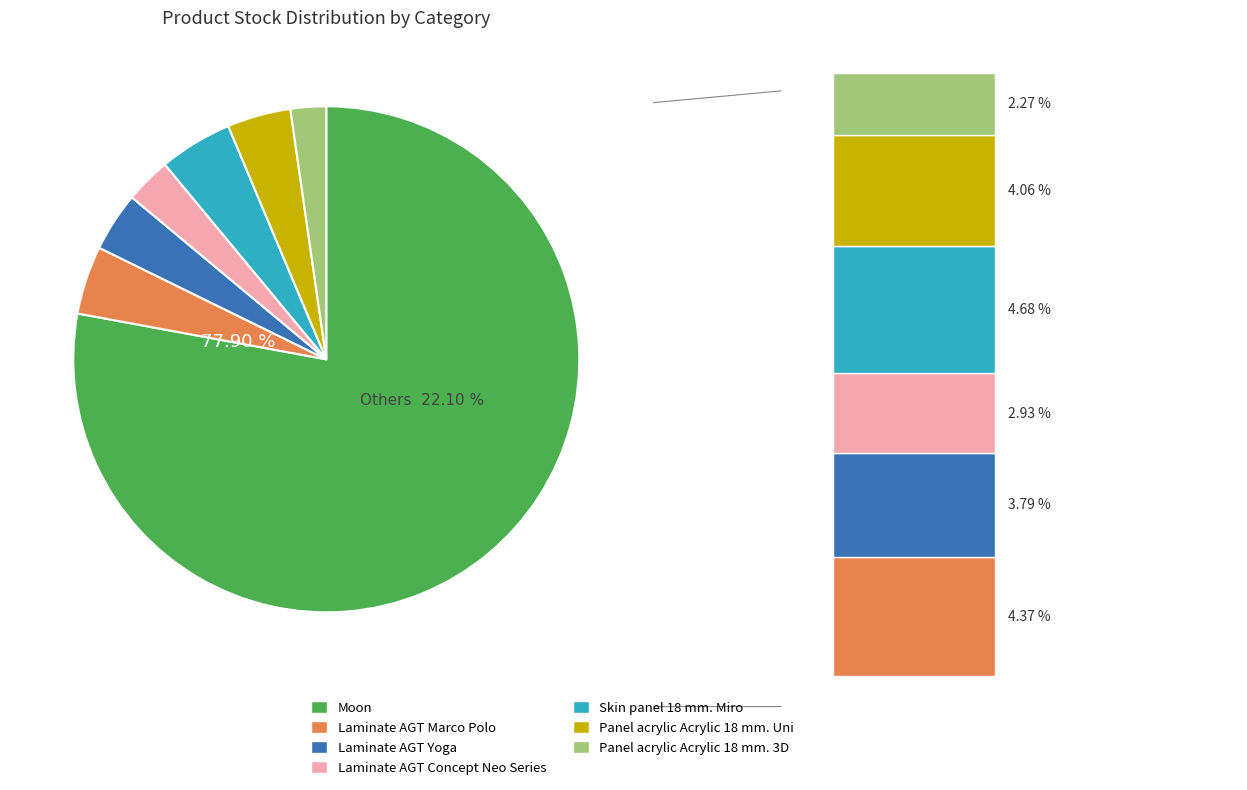

How many slices are in this pie chart?

7